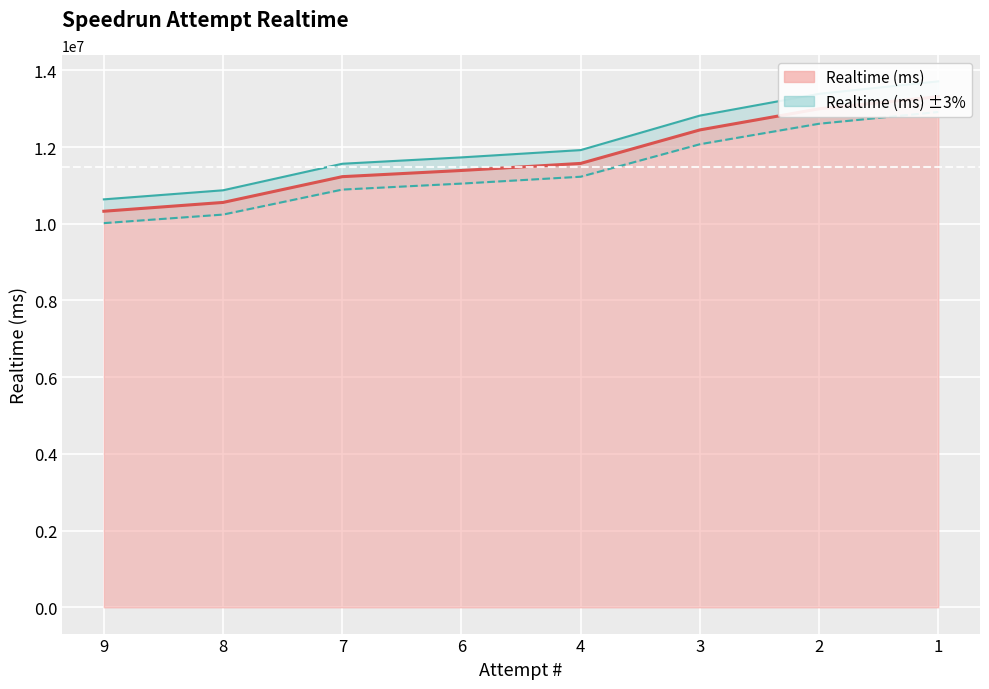

Does the chart display data point markers on the line(s)?

No